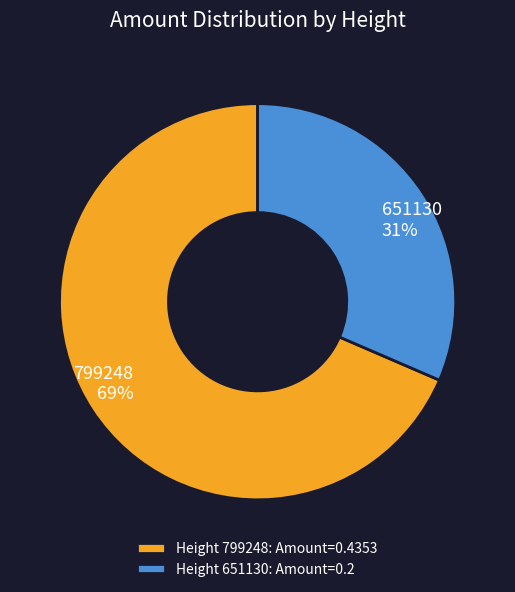

Is there a majority slice in this chart?

Yes